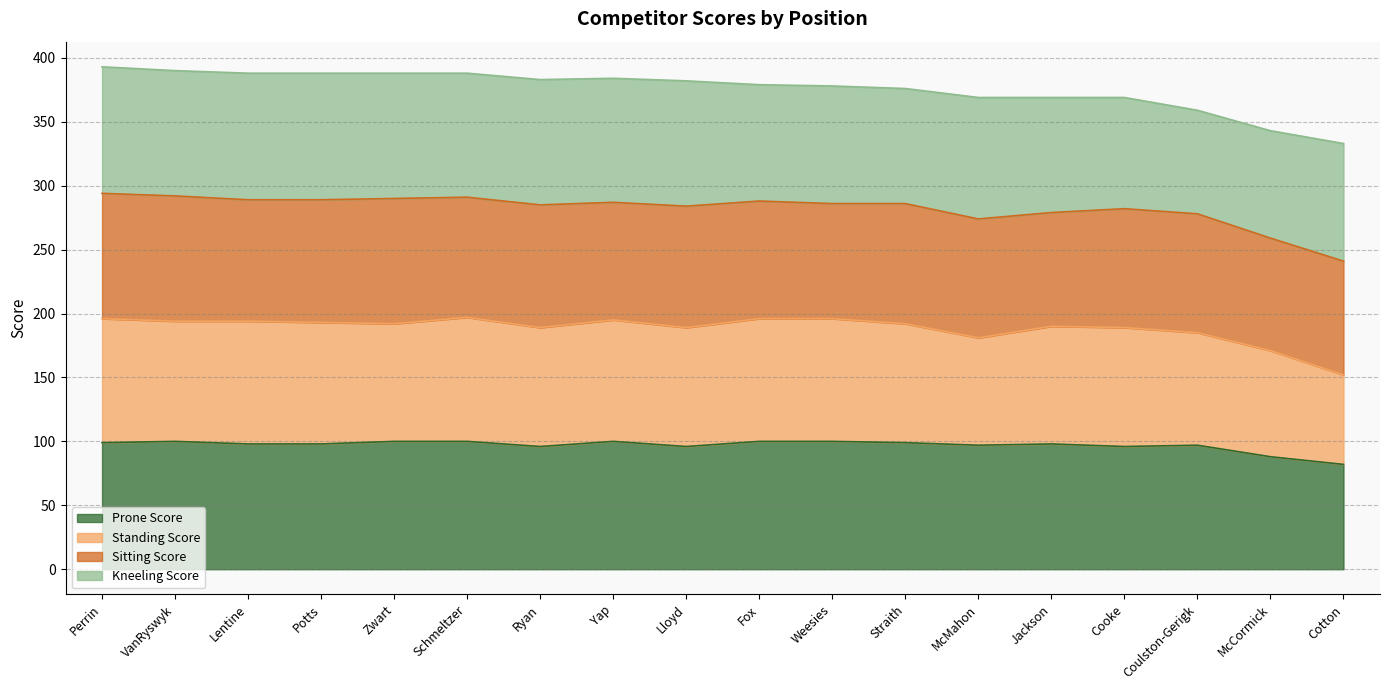

The Prone Score series shows 172 at Yap. True or false?

False